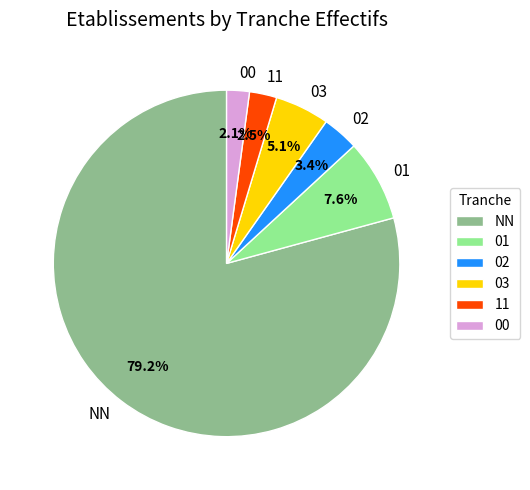

To the nearest percent, what percentage of the pie is 03?

5%